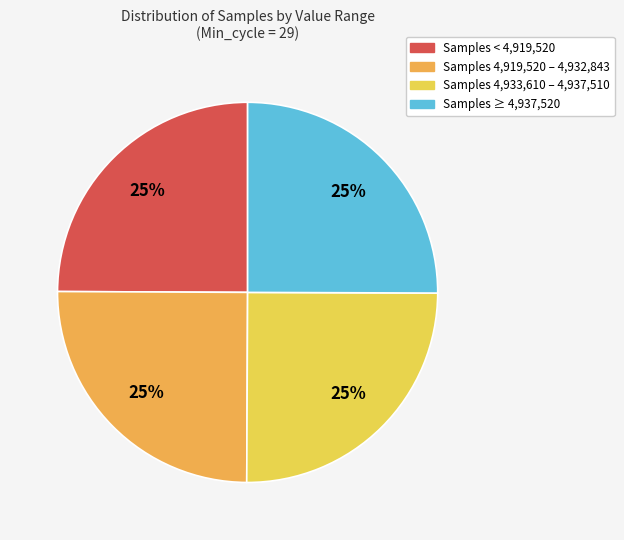

Is there a majority slice in this chart?

No